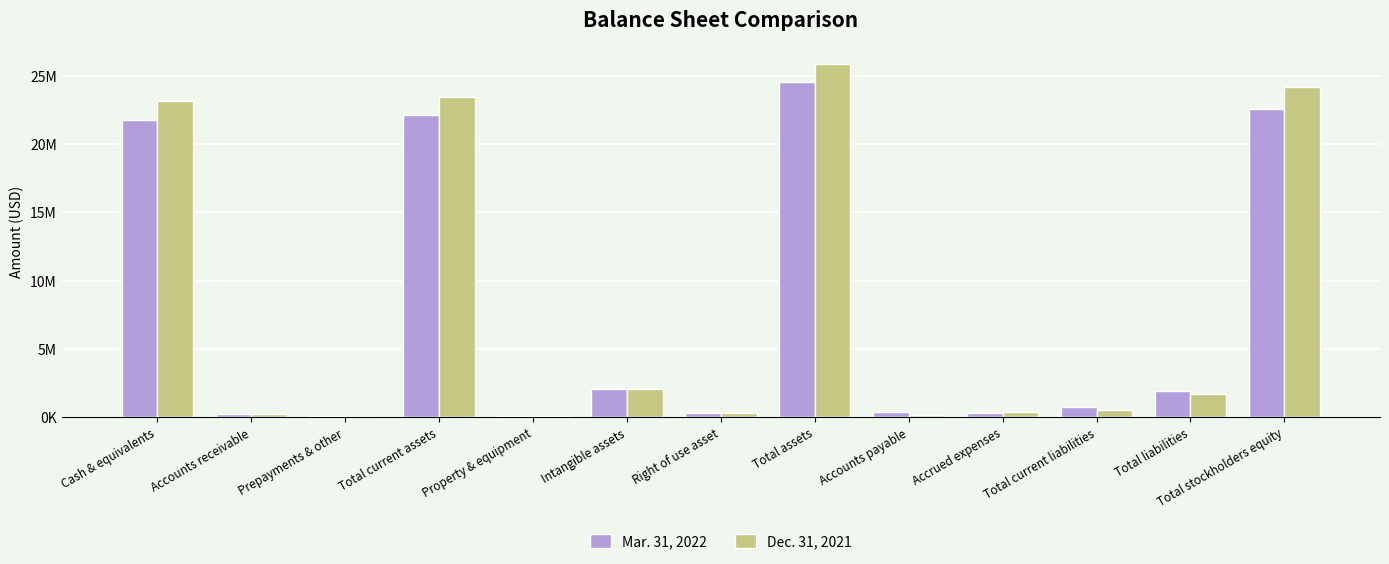

Does the chart contain stacked bars?

No